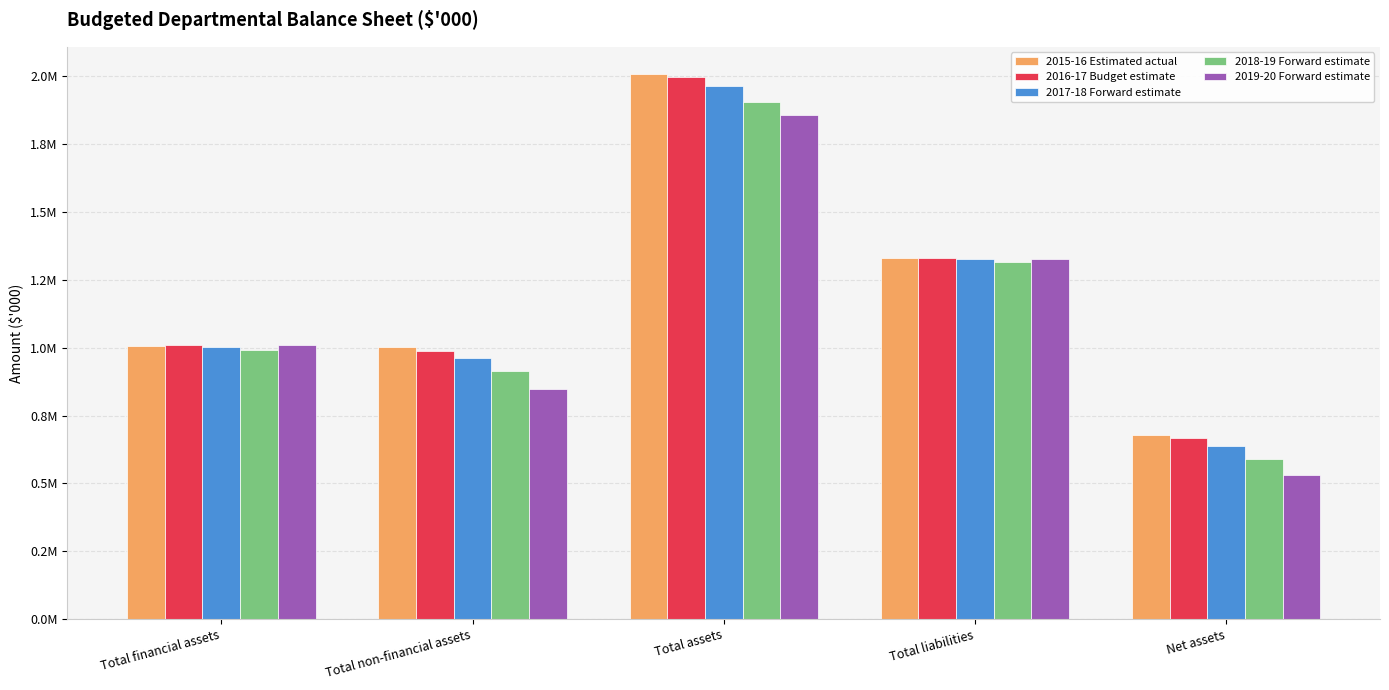

What are all the series names shown in the legend?

2015-16 Estimated actual, 2016-17 Budget estimate, 2017-18 Forward estimate, 2018-19 Forward estimate, 2019-20 Forward estimate